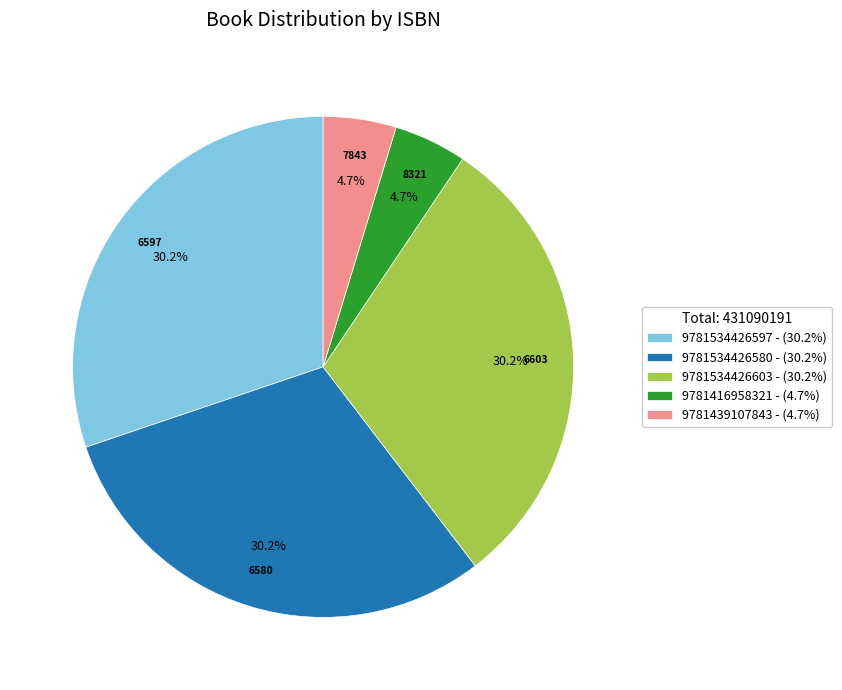

To the nearest percent, what portion does 9781534426597 represent?

30%